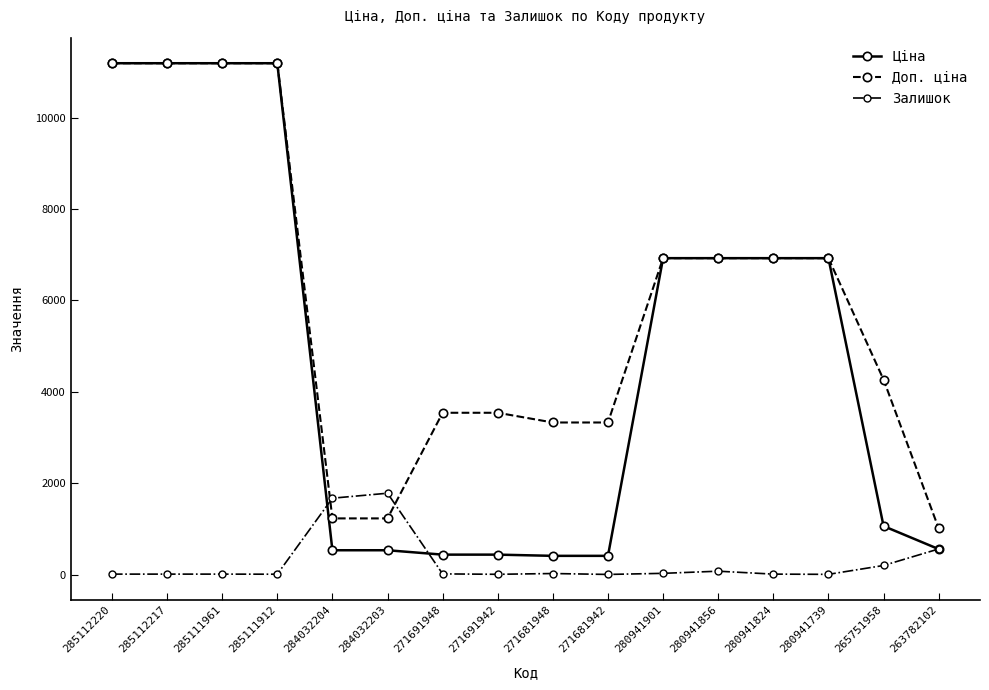

Between 284032204 and 280941856, which series saw the biggest shift?

Ціна